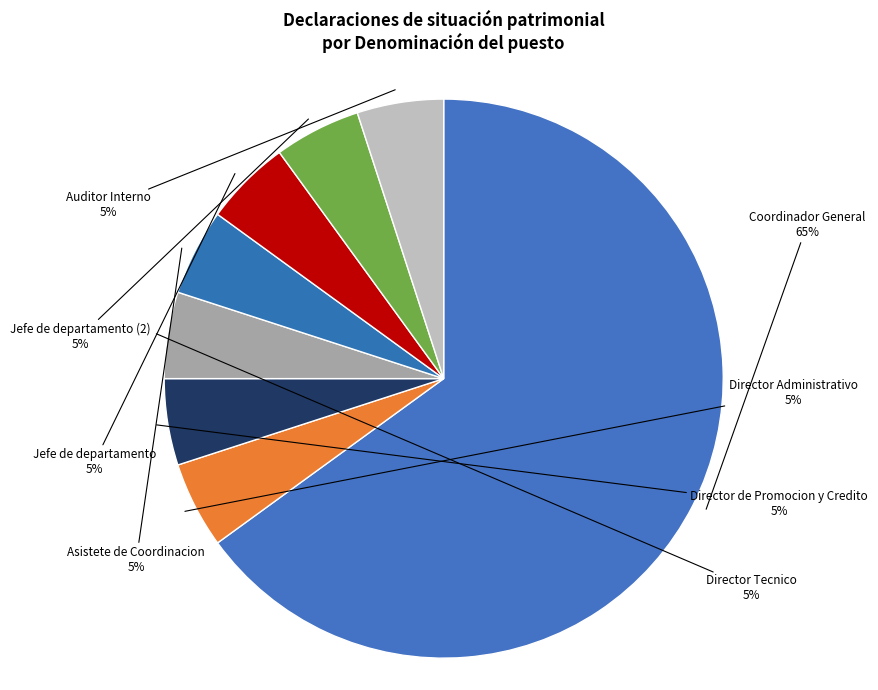

Is it true that Director de Promocion y Credito is 5% of the pie?

True